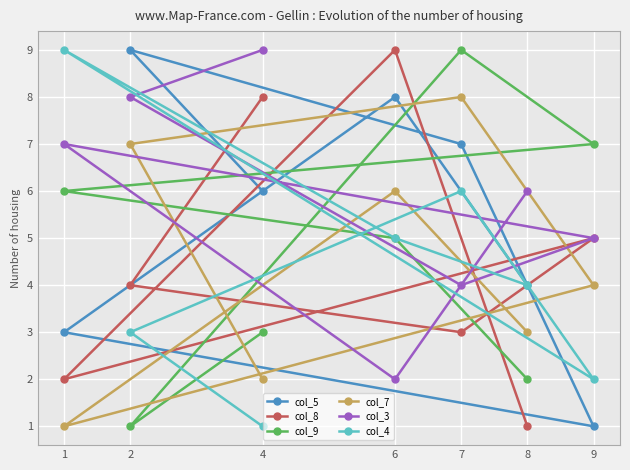

At which label is col_9 closest to 5?

6